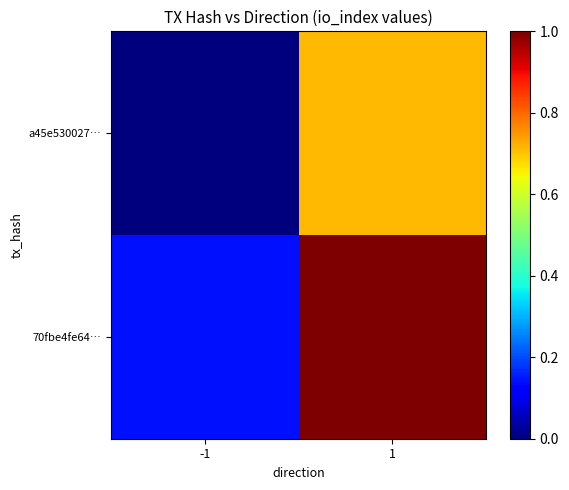

Rank the series by their average value, from highest to lowest.

70fbe4fe64…, a45e530027…